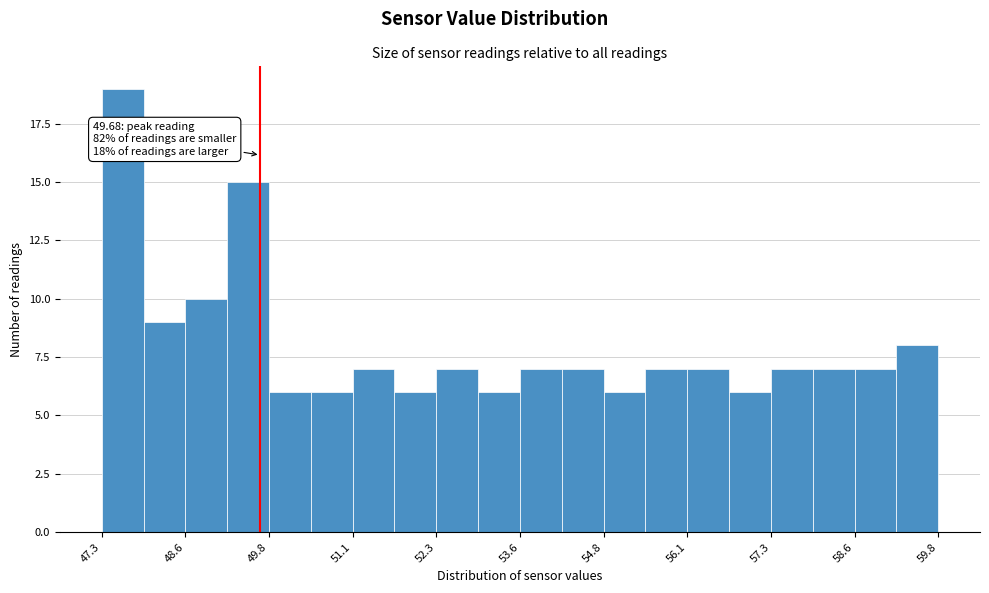

Around what value on the x-axis is the tallest bar? Give the approximate position of its centre, as read against the axis.

47.6